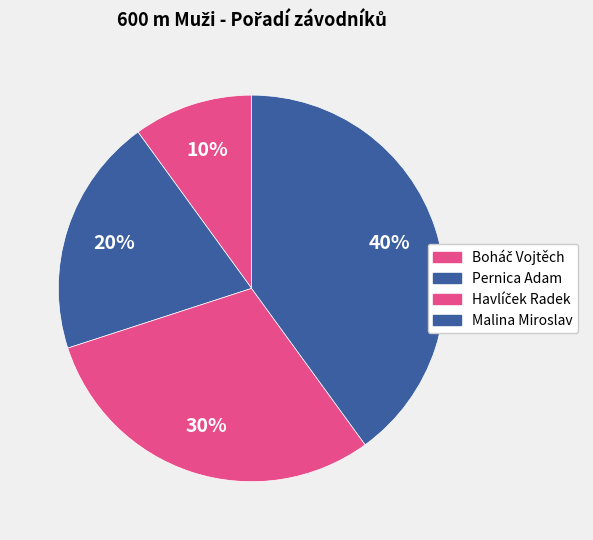

What is the change in value from Boháč Vojtěch to Malina Miroslav?

+3